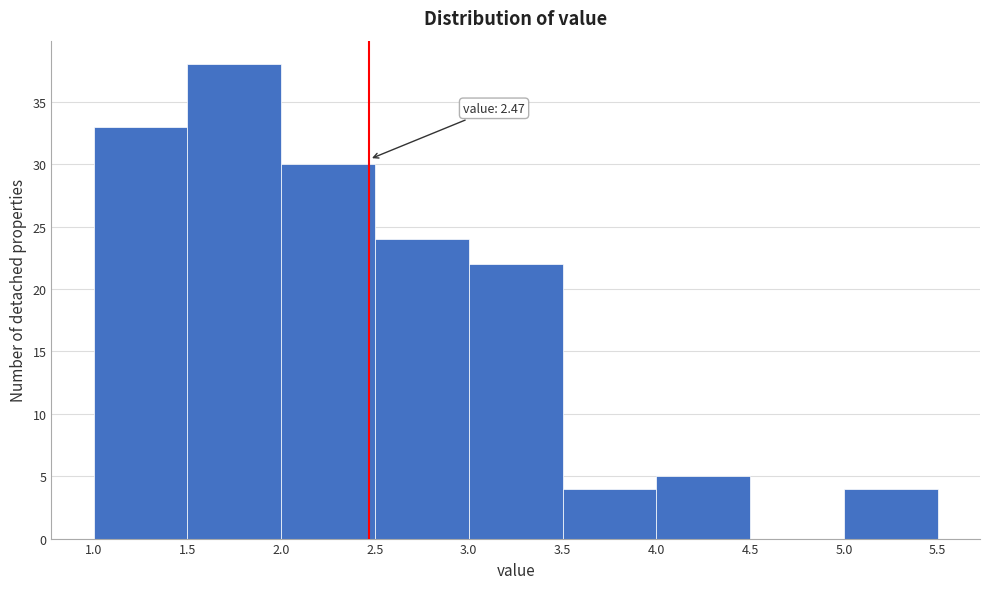

Which range on the x-axis has the tallest bar?

1.5 to 2.0